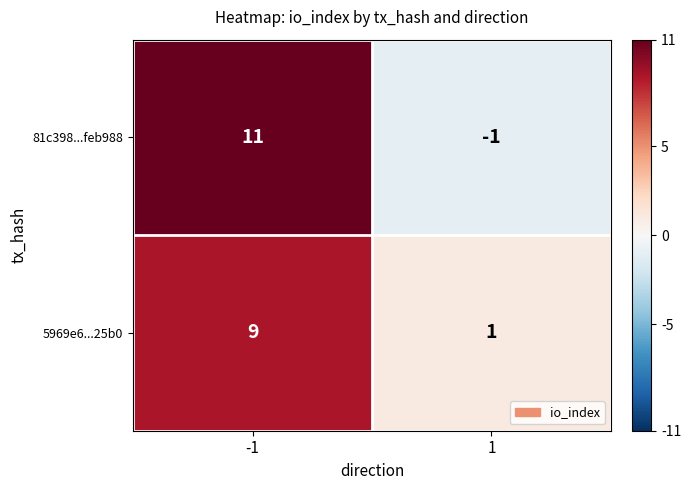

Reading left to right, transcribe all the data shown in this chart.

81c398...feb988: -1=11	1=-1
5969e6...25b0: -1=9	1=1